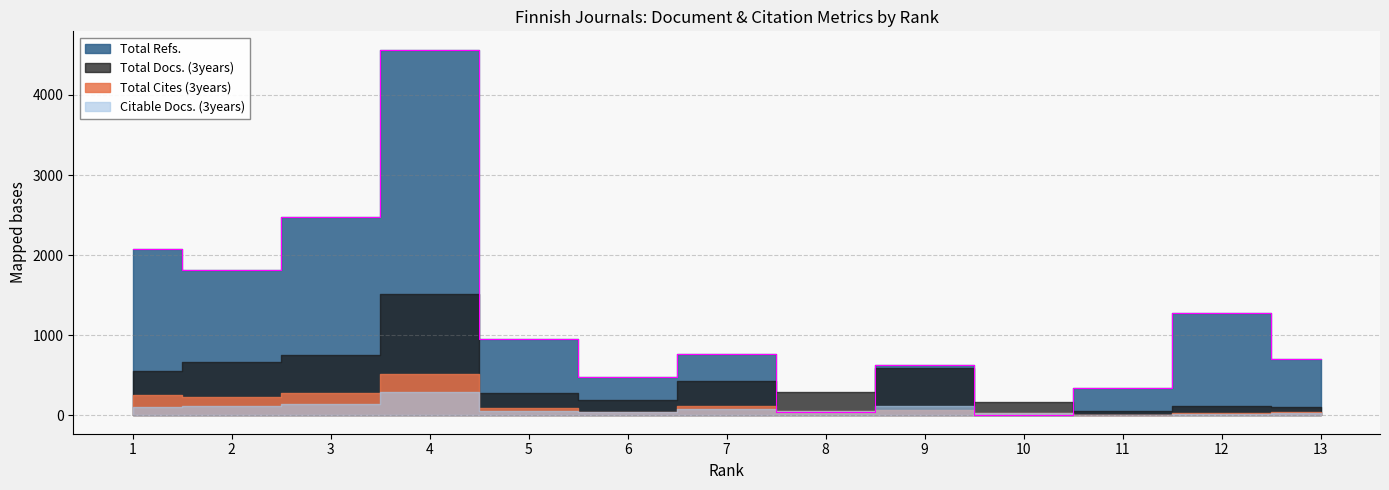

How many times do Total Cites (3years) and Total Refs. cross each other?

4